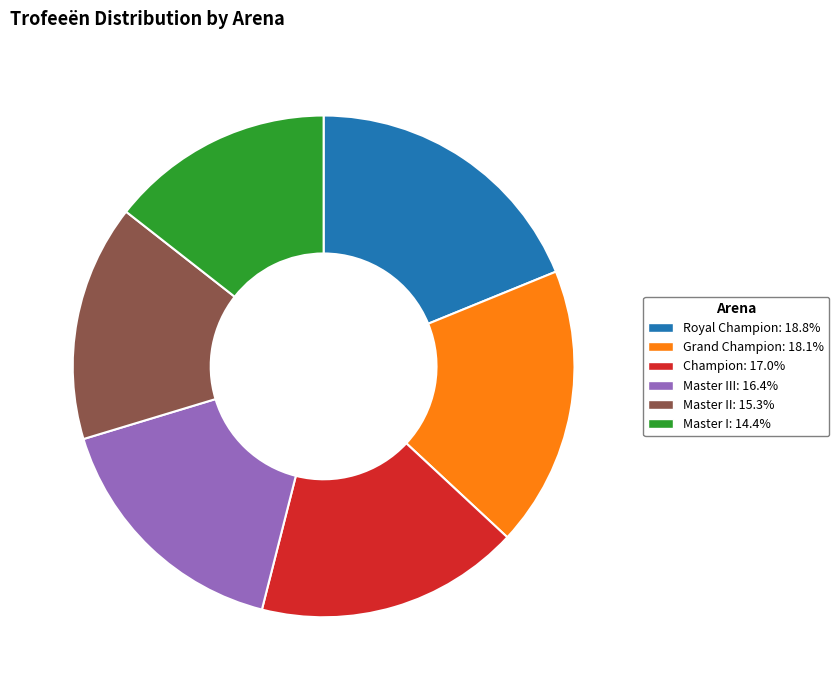

Combined, do Champion: 17.0% and Master I: 14.4% account for over 50%?

No